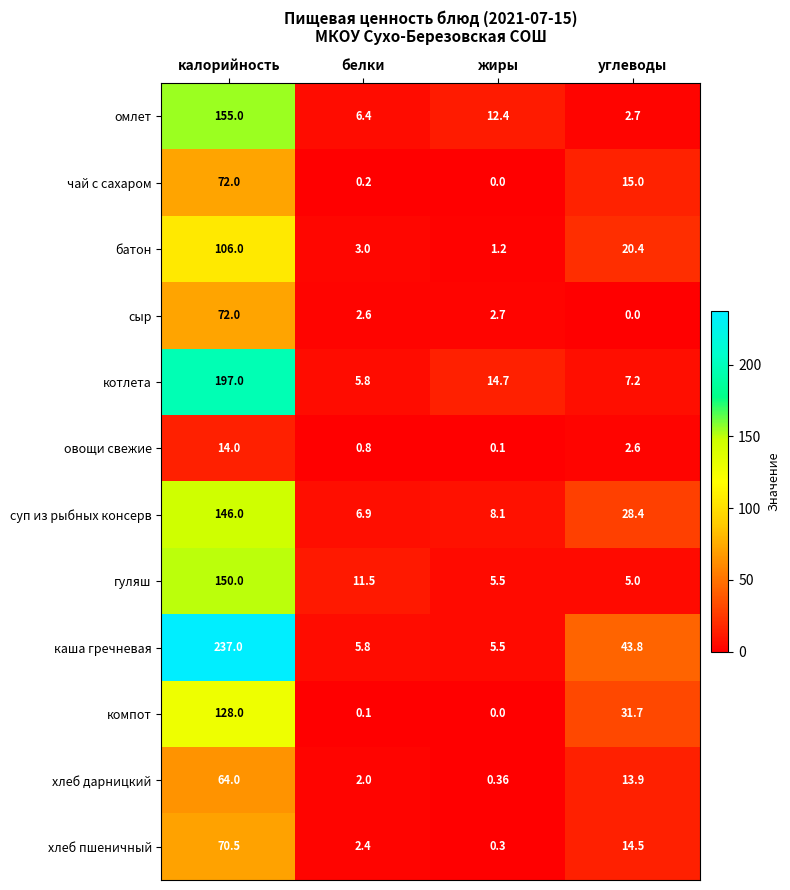

At which label is омлет closest to 78?

жиры